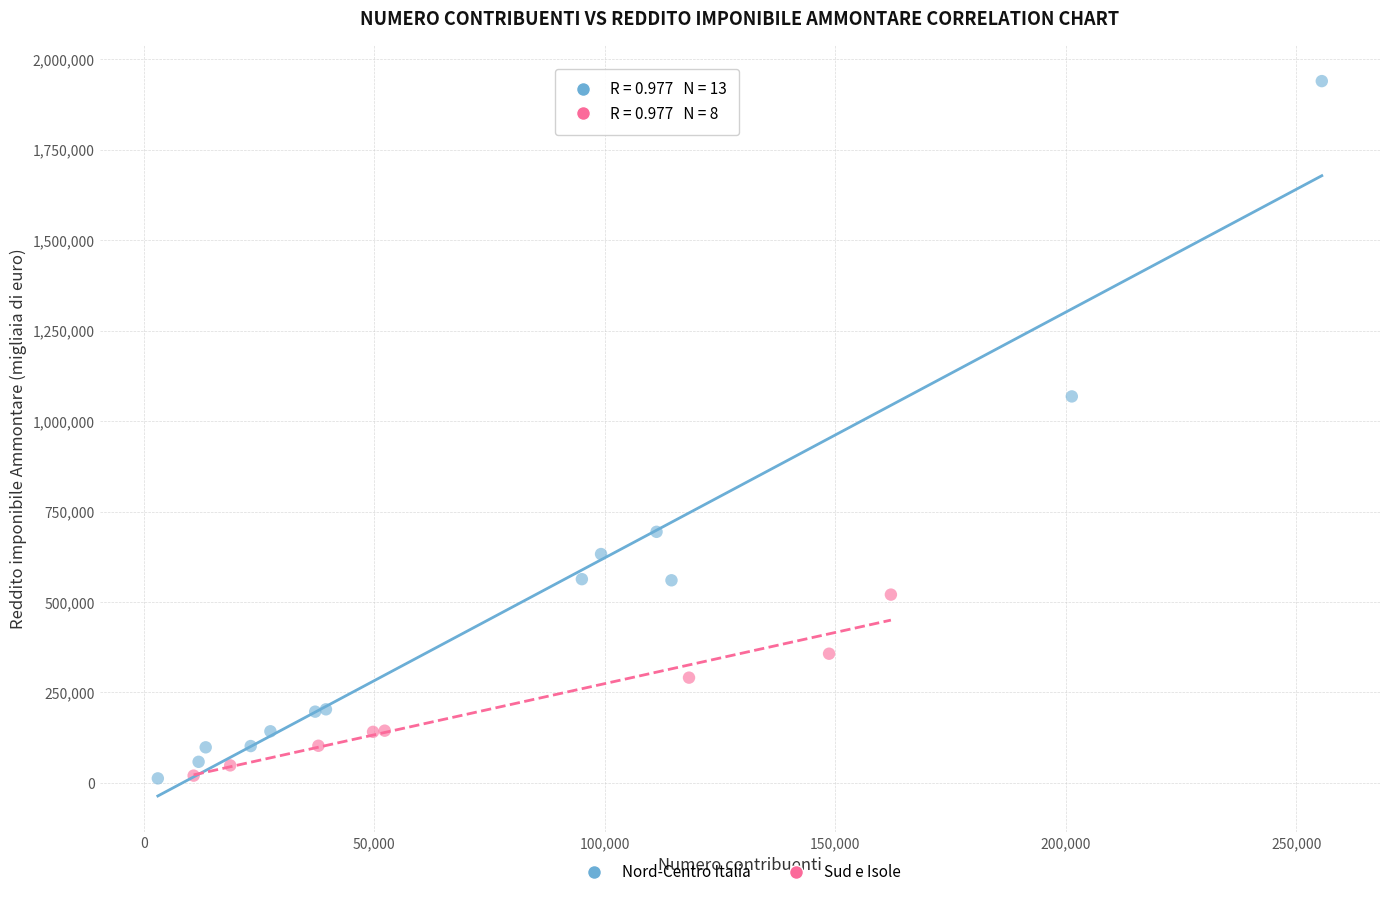

What are all the series names shown in the legend?

Nord-Centro Italia, Sud e Isole